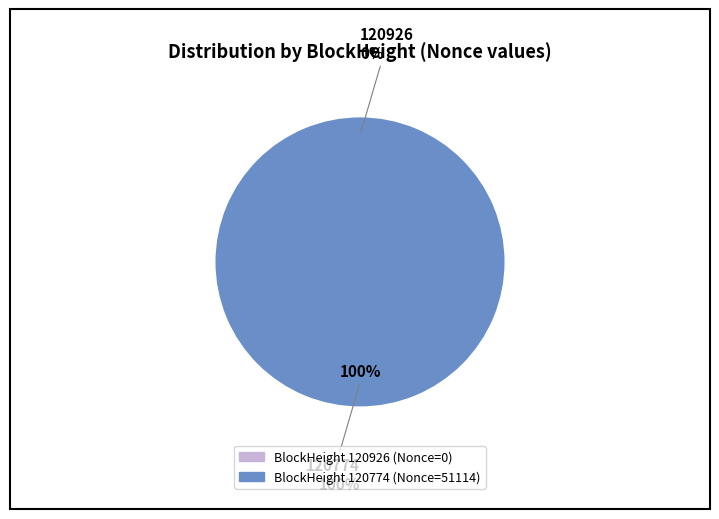

Rank the categories by value from lowest to highest.

120926, 120774